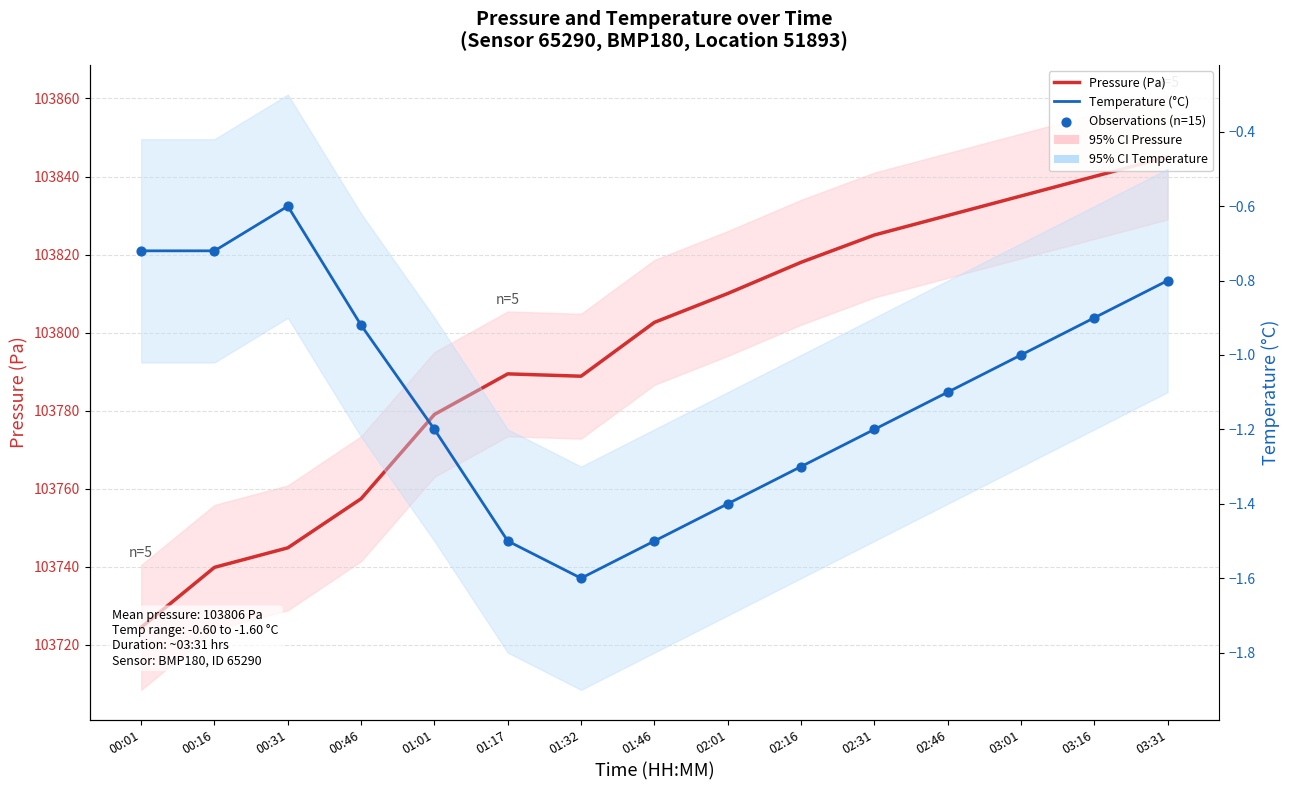

What is the total value across all series at 02:31?

103822.6